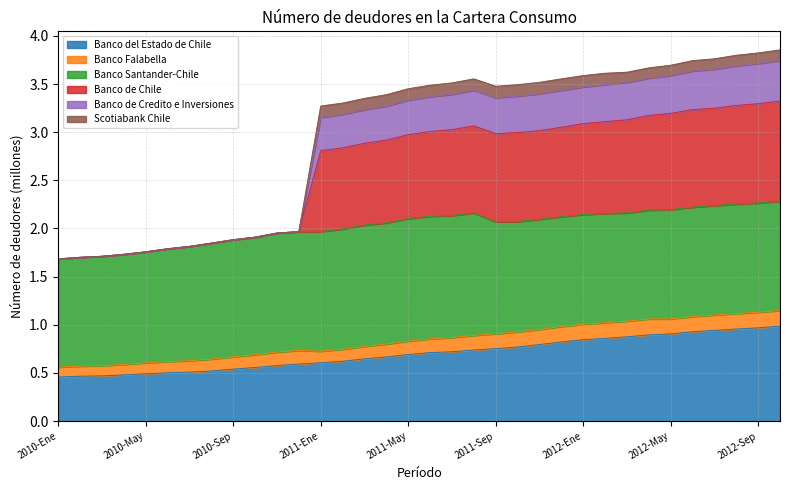

What is the total value across all series at 2010-Ene?

1.7